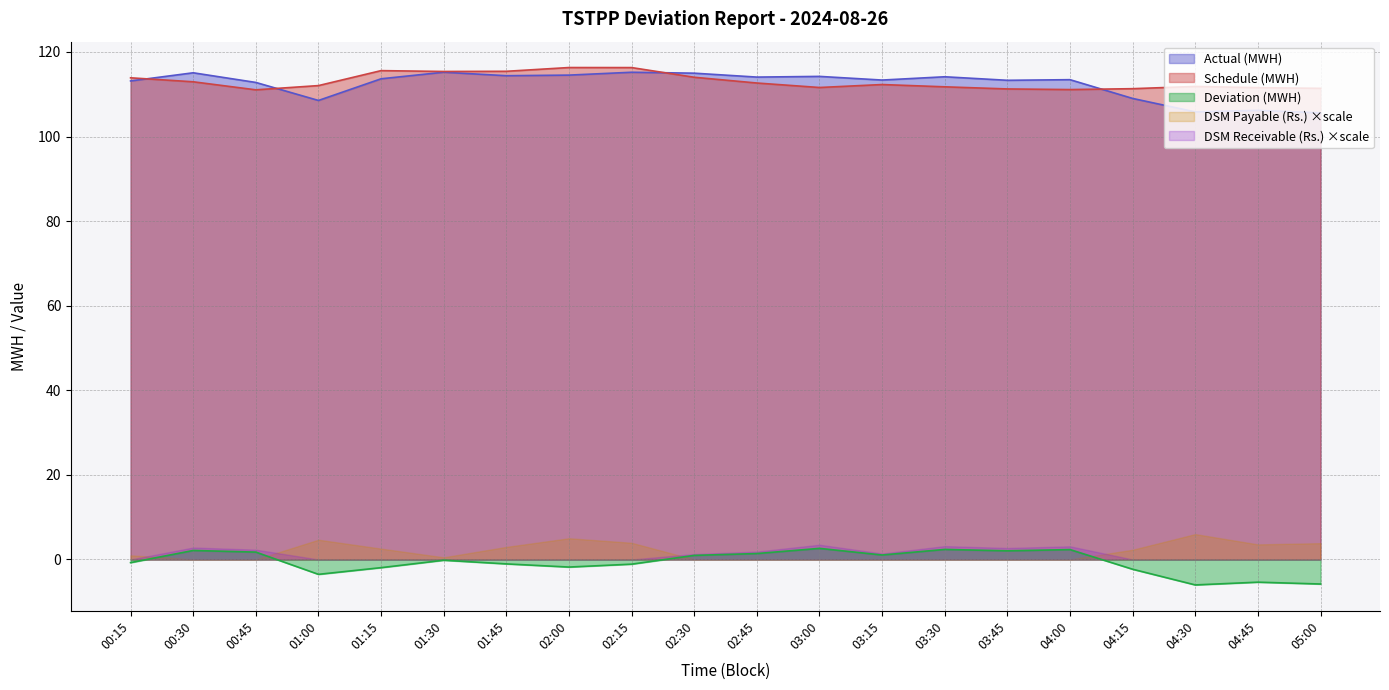

How many data points in Actual (MWH) are above 113?

14